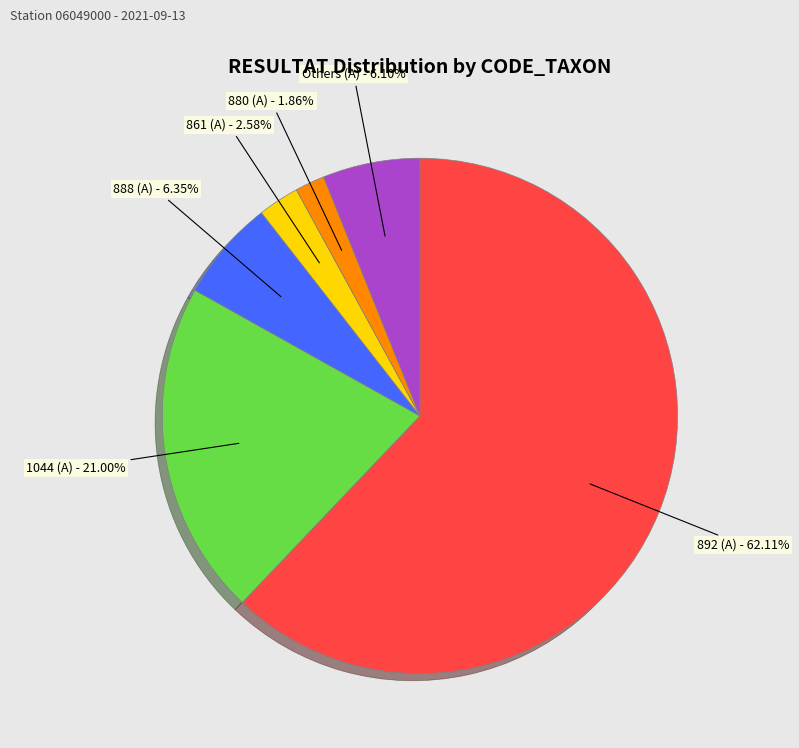

Which category has the smallest portion of the pie?

880 (A) - 1.86%